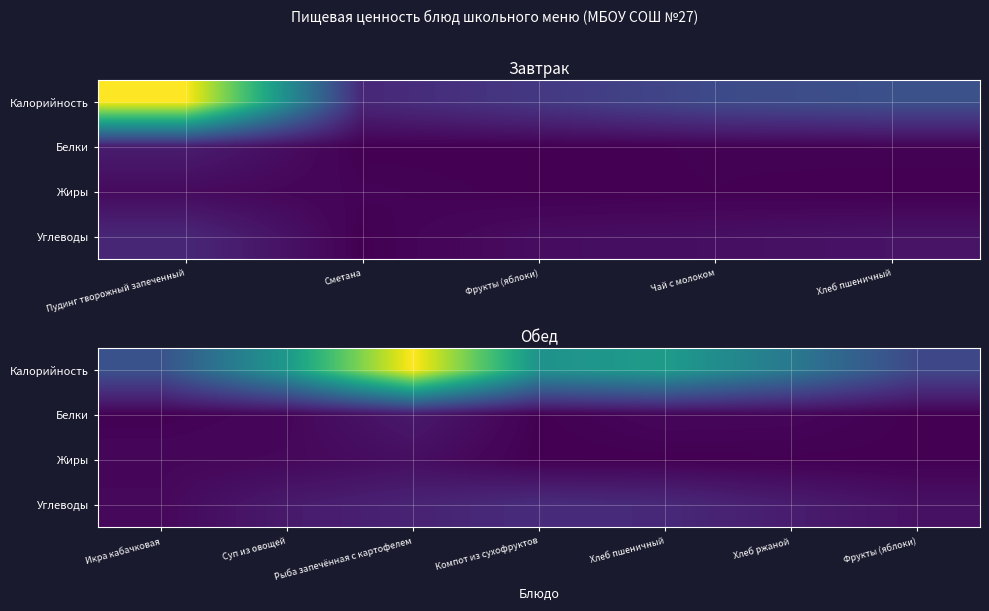

Is it true that Жиры equals 3.8 at Икра кабачковая?

True